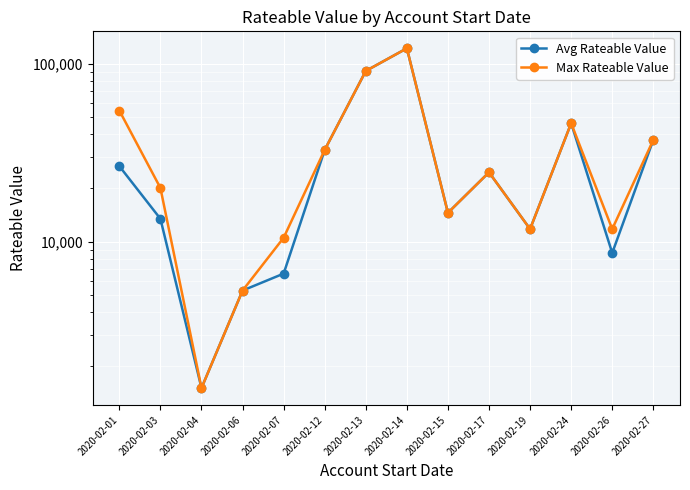

How many series are shown in this chart?

2